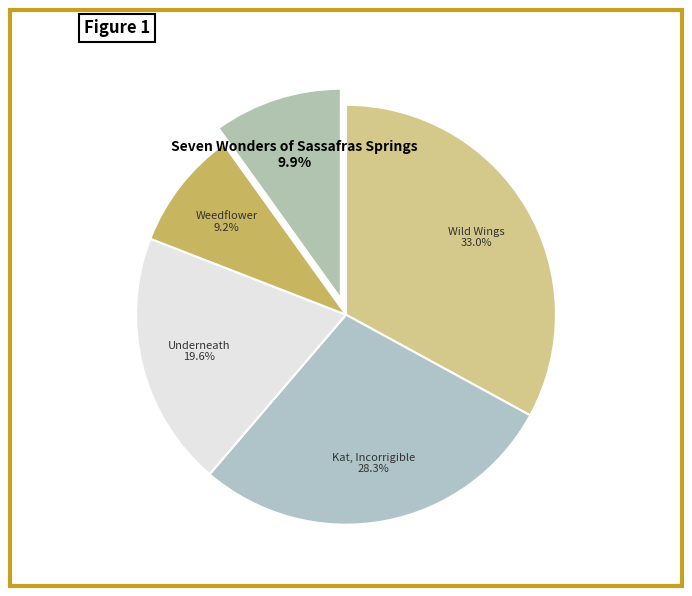

Which category has the smallest portion of the pie?

Weedflower